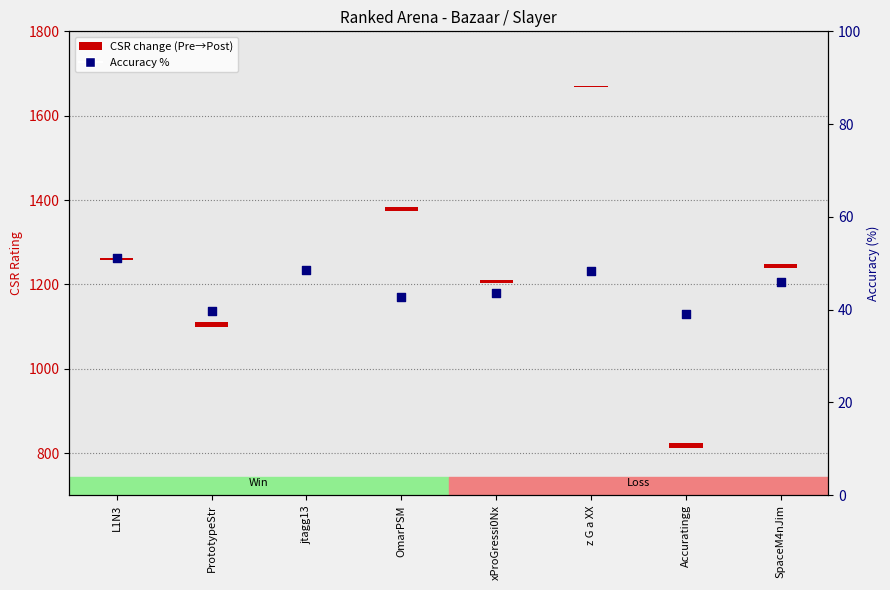

Approximately how many times larger is the value at xProGressi0Nx compared to PrototypeStr?

1.1